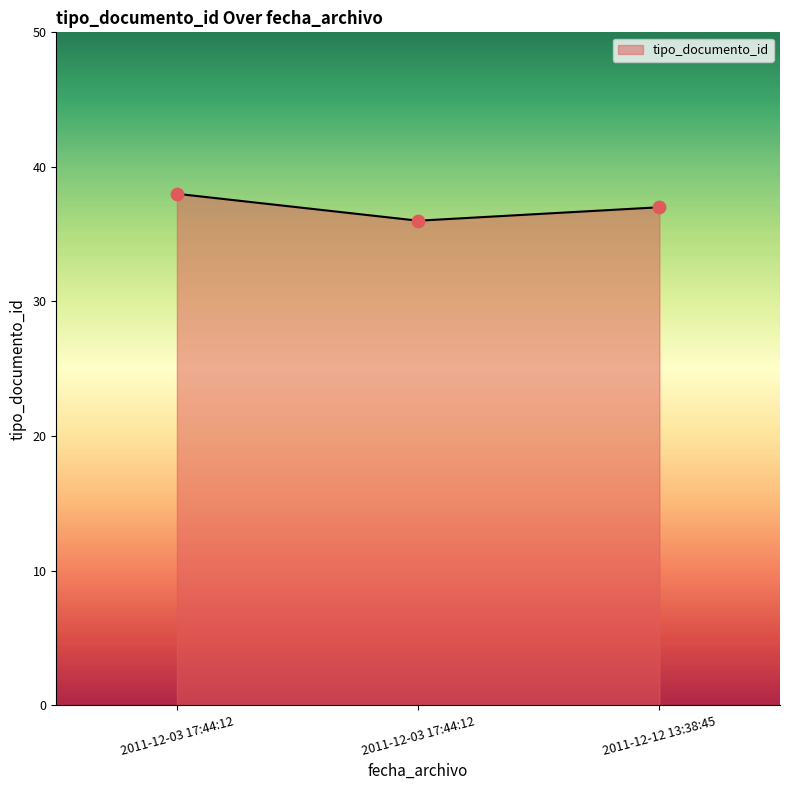

What is the change in value from 2011-12-03 17:44:12 to 2011-12-12 13:38:45?

-1